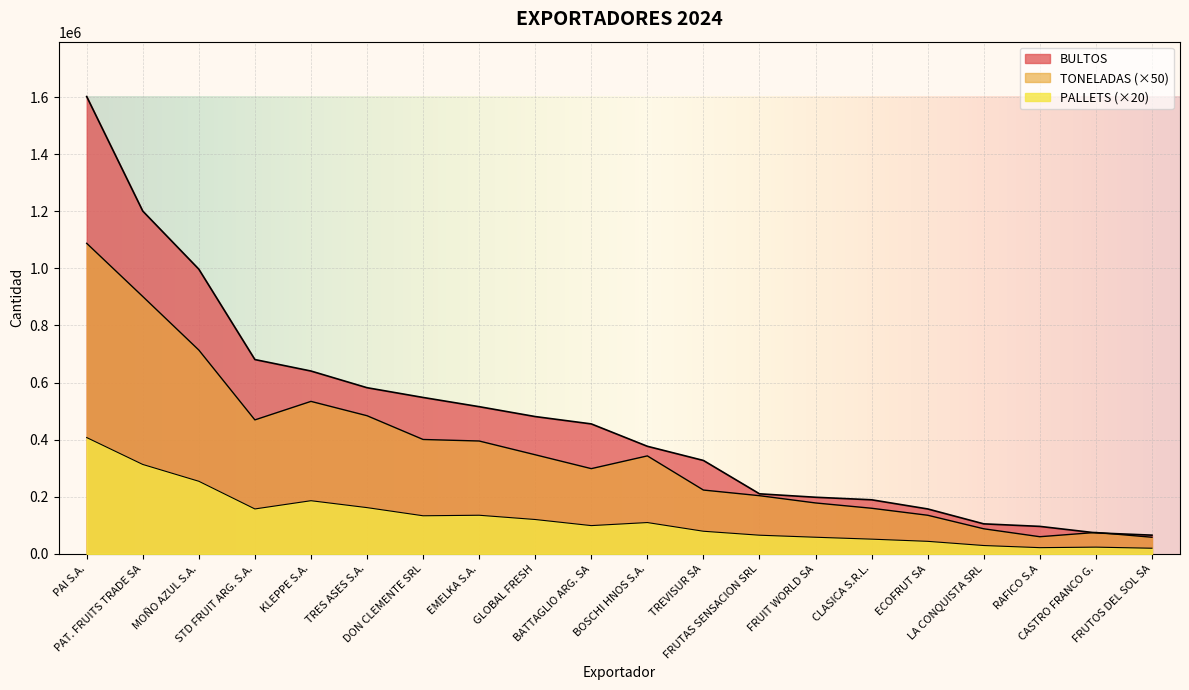

At which category does PALLETS reach its first local peak?

KLEPPE S.A.